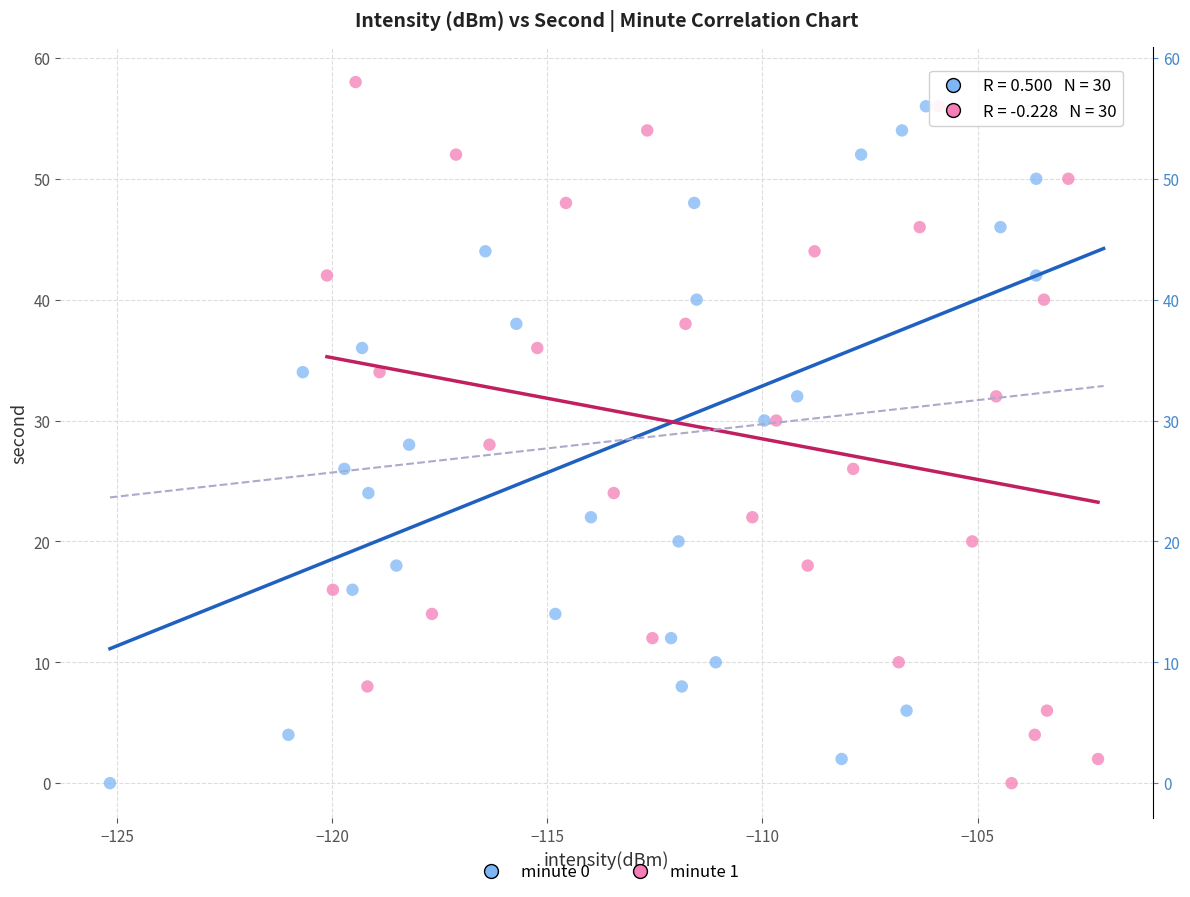

What are all the series names shown in the legend?

minute 0, minute 1